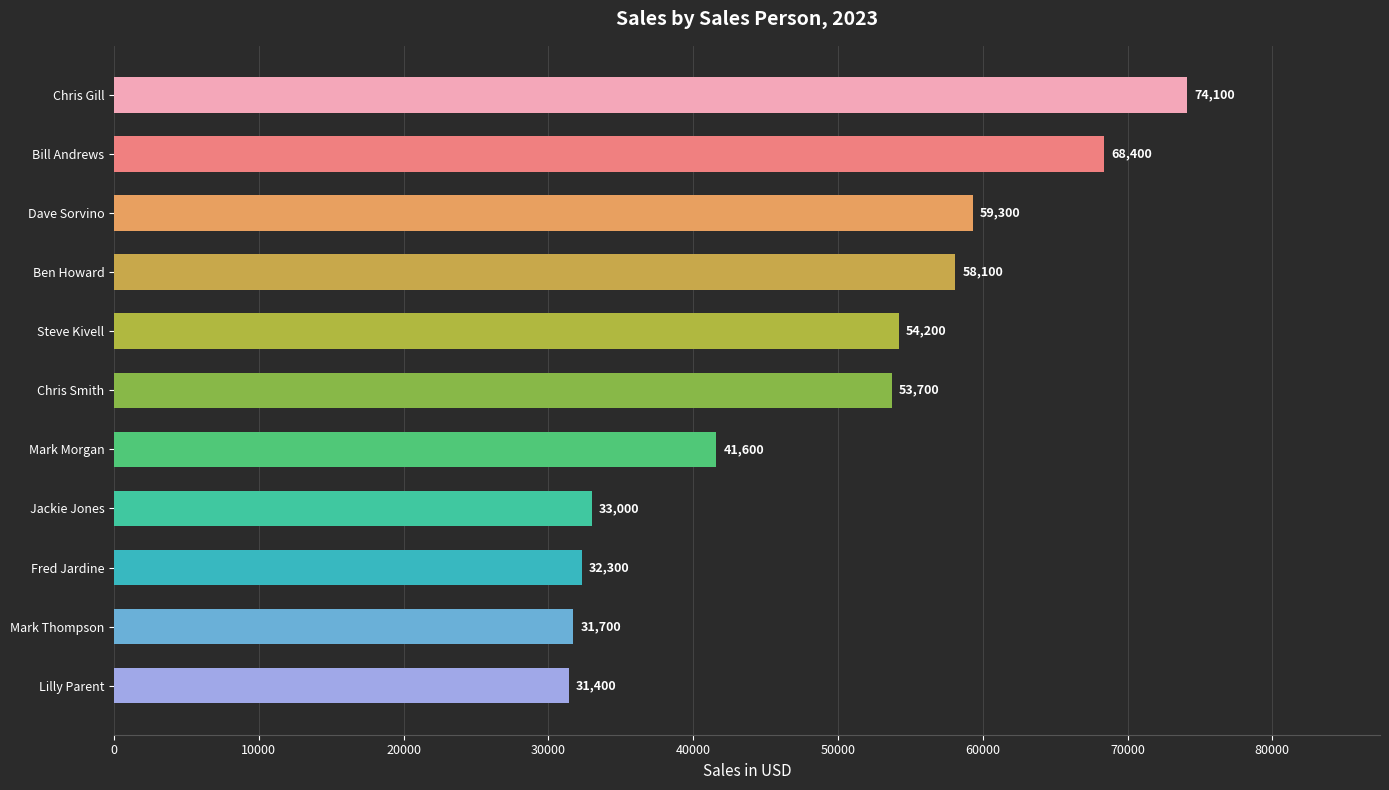

What is the ratio of the value at Chris Gill to the value at Lilly Parent?

2.4